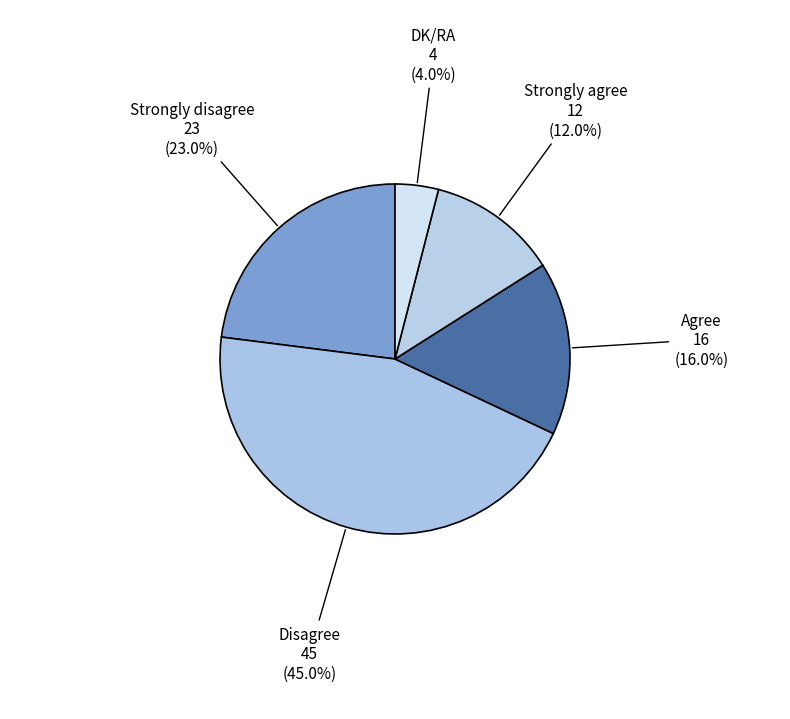

How many segments does this pie chart have?

5